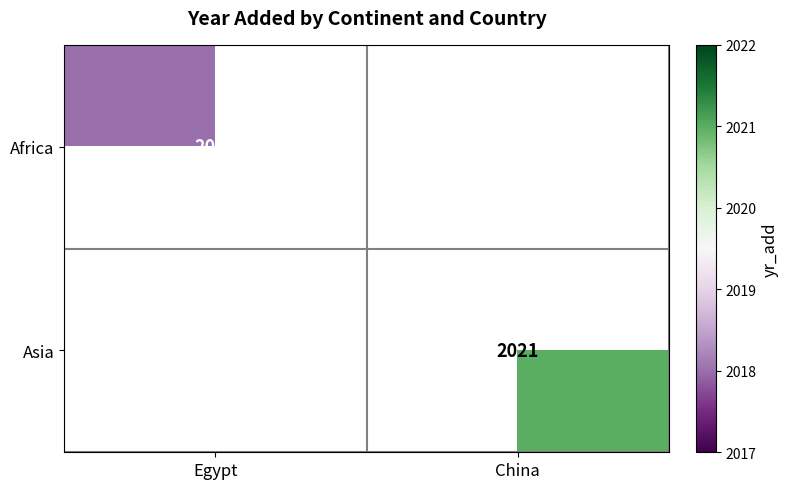

The Africa series shows 2018 at Egypt. True or false?

True